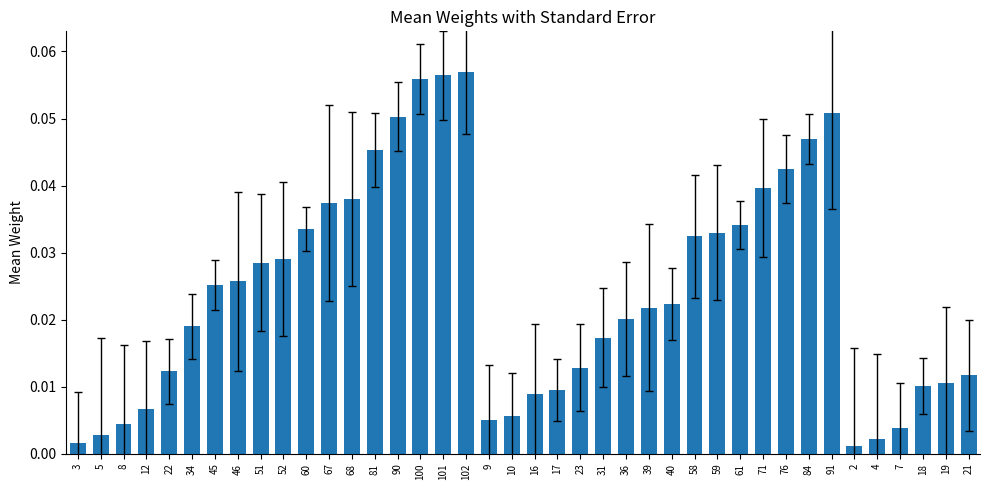

What position from the right is 5?

39